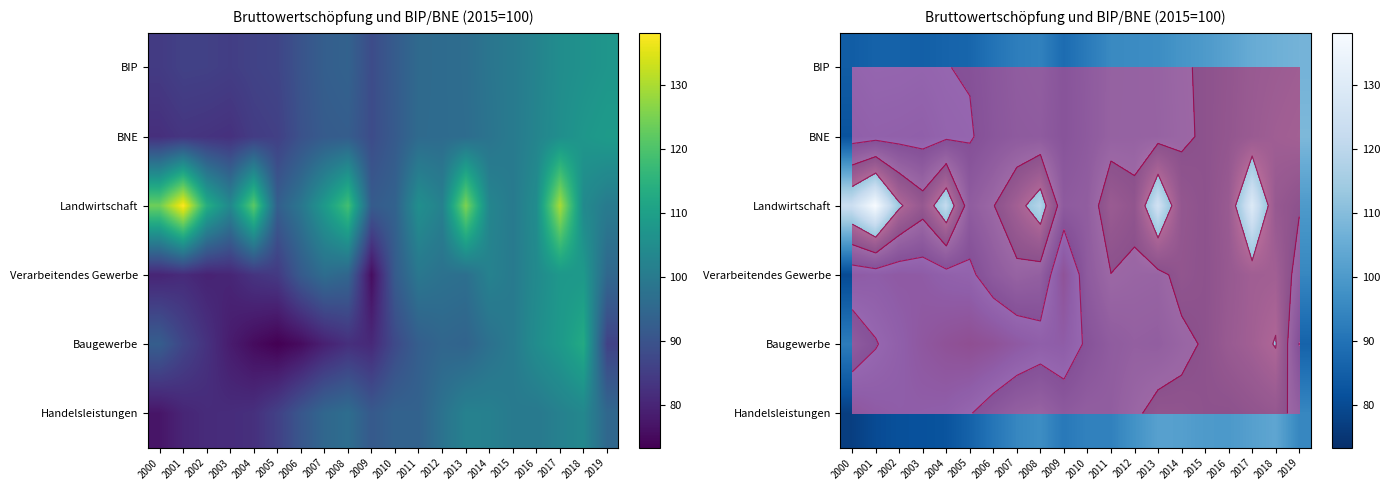

What is the difference between the maximum and minimum values in the Handelsleistungen series?

26.4